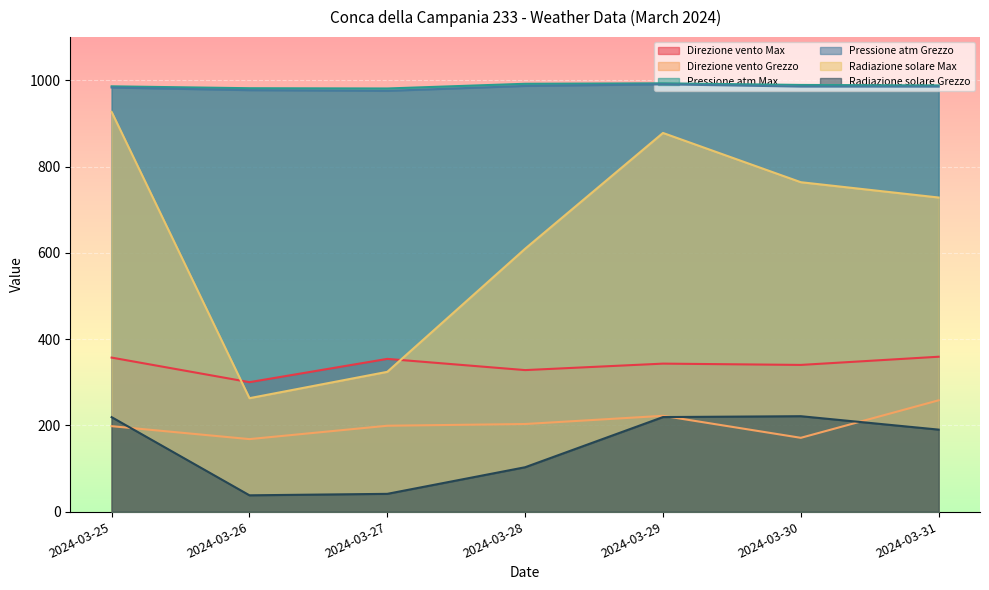

Reading left to right, transcribe all the data shown in this chart.

Direzione vento Max: 2024-03-25=357.0	2024-03-26=300.0	2024-03-27=354.0	2024-03-28=328.0	2024-03-29=343.0	2024-03-30=340.0	2024-03-31=359.0
Direzione vento Grezzo: 2024-03-25=198.0	2024-03-26=168.0	2024-03-27=199.0	2024-03-28=203.0	2024-03-29=222.0	2024-03-30=171.0	2024-03-31=258.0
Pressione atm Max: 2024-03-25=985.9	2024-03-26=981.5	2024-03-27=980.9	2024-03-28=991.8	2024-03-29=992.9	2024-03-30=989.1	2024-03-31=988.0
Pressione atm Grezzo: 2024-03-25=983.1	2024-03-26=977.0	2024-03-27=975.4	2024-03-28=986.8	2024-03-29=990.5	2024-03-30=985.3	2024-03-31=985.2
Radiazione solare Max: 2024-03-25=926.6	2024-03-26=262.9	2024-03-27=324.0	2024-03-28=609.4	2024-03-29=877.8	2024-03-30=763.6	2024-03-31=728.1
Radiazione solare Grezzo: 2024-03-25=218.9	2024-03-26=37.7	2024-03-27=41.1	2024-03-28=102.8	2024-03-29=219.1	2024-03-30=221.1	2024-03-31=190.0